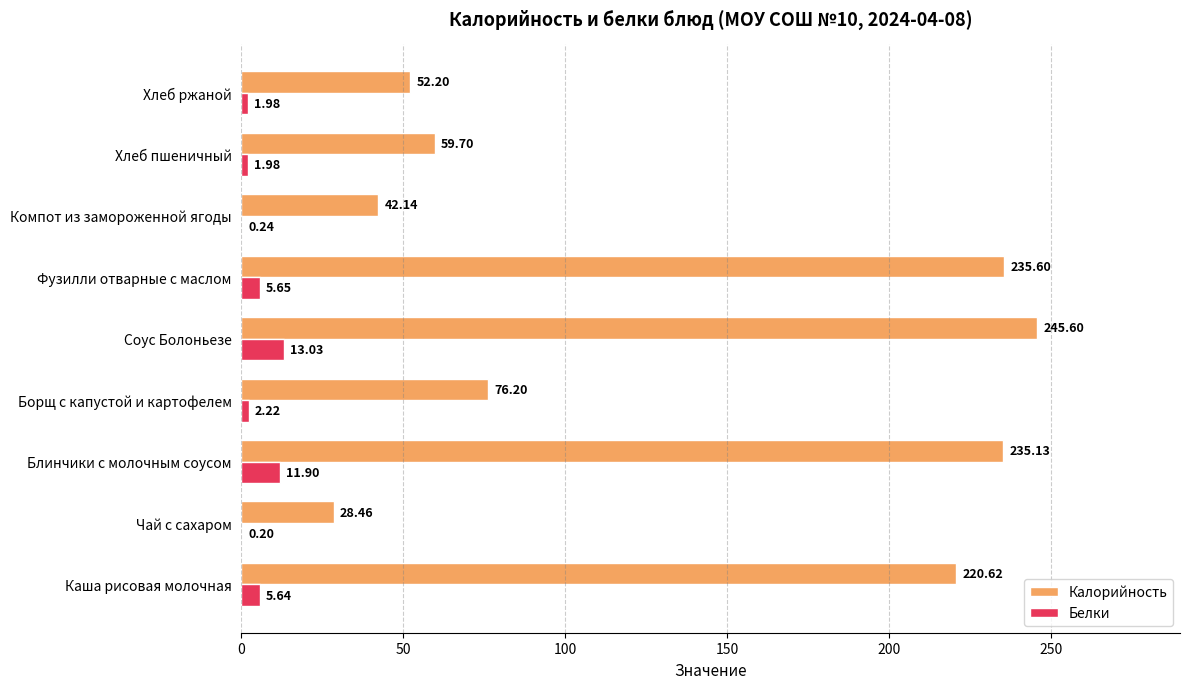

Between Блинчики с молочным соусом and Фузилли отварные с маслом, which series saw the biggest shift?

Белки